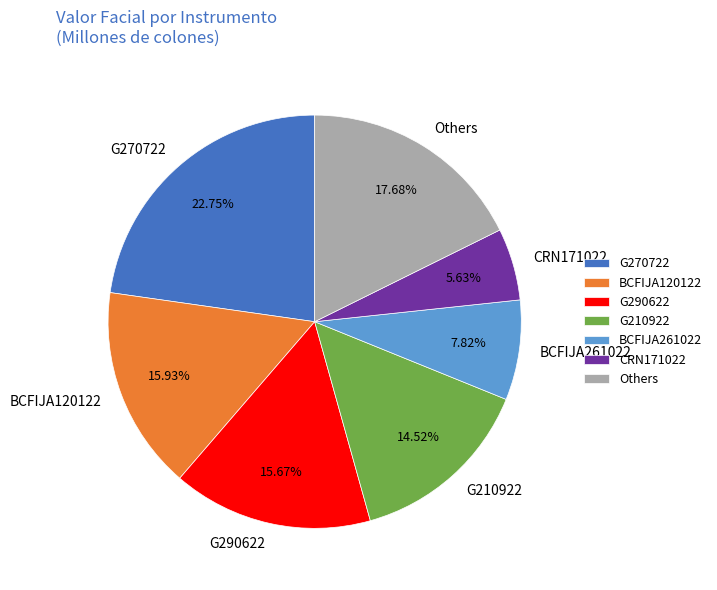

Between G210922 and BCFIJA120122, which is larger?

BCFIJA120122